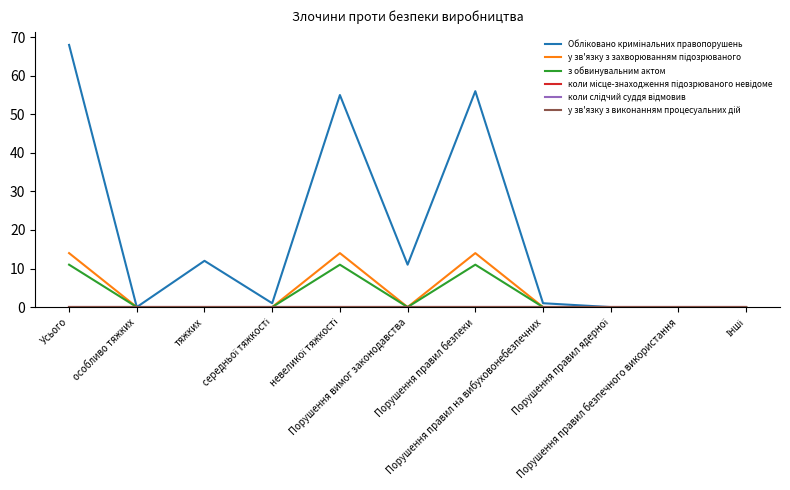

What are all the series names shown in the legend?

Обліковано кримінальних правопорушень, у зв'язку з захворюванням підозрюваного, з обвинувальним актом, коли місце-знаходження підозрюваного невідоме, коли слідчий суддя відмовив, у зв'язку з виконанням процесуальних дій